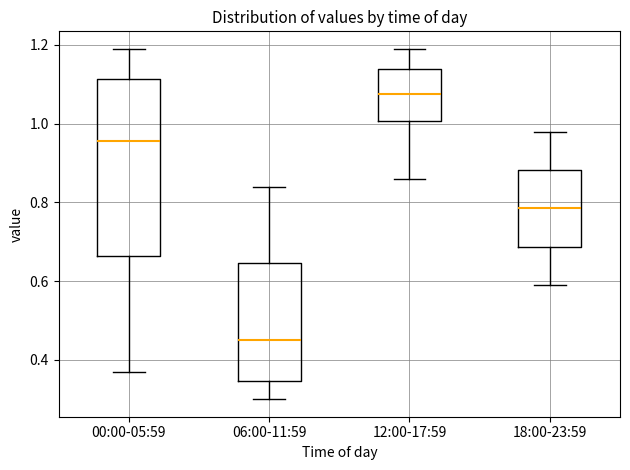

Reading left to right, transcribe this box plot: for each box, give where its median line is, the range the box spans, and where its two whiskers end, as read against the y-axis. The values are not printed on the chart, so give them approximately, as read against the axis.

00:00-05:59: median 0.96, box 0.66 to 1.12, whiskers 0.38 to 1.20
06:00-11:59: median 0.46, box 0.34 to 0.64, whiskers 0.30 to 0.84
12:00-17:59: median 1.08, box 1.00 to 1.14, whiskers 0.86 to 1.20
18:00-23:59: median 0.78, box 0.68 to 0.88, whiskers 0.60 to 0.98